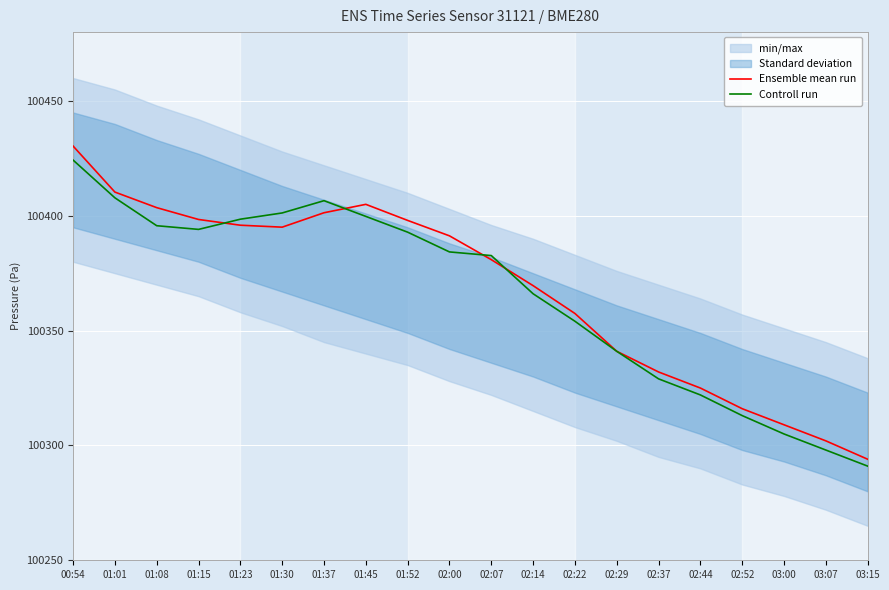

At which label does Controll run first exceed 100384?

00:54